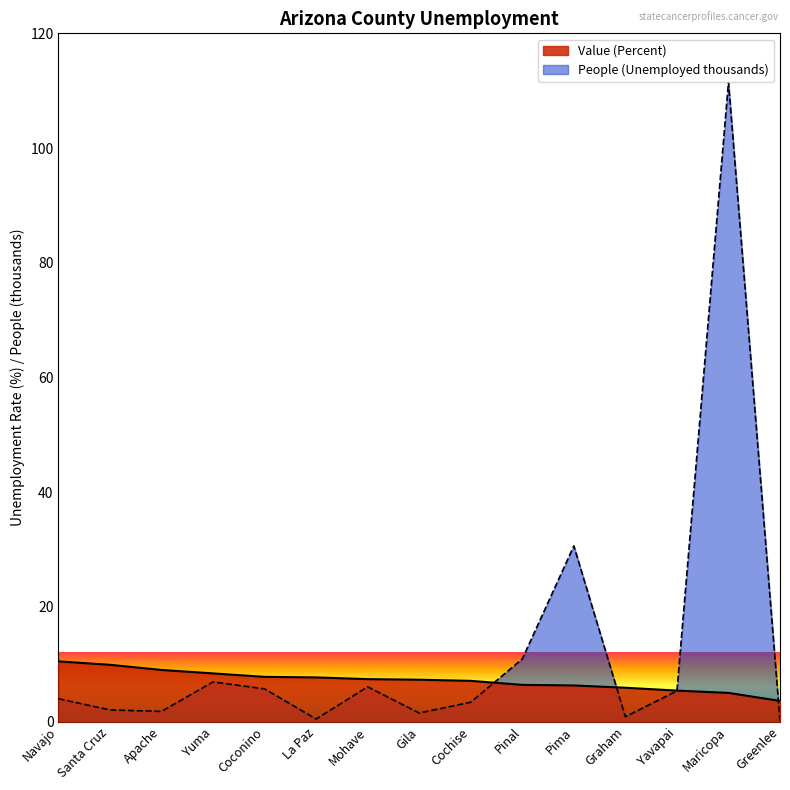

At which label is Value (Percent) closest to 7?

Cochise